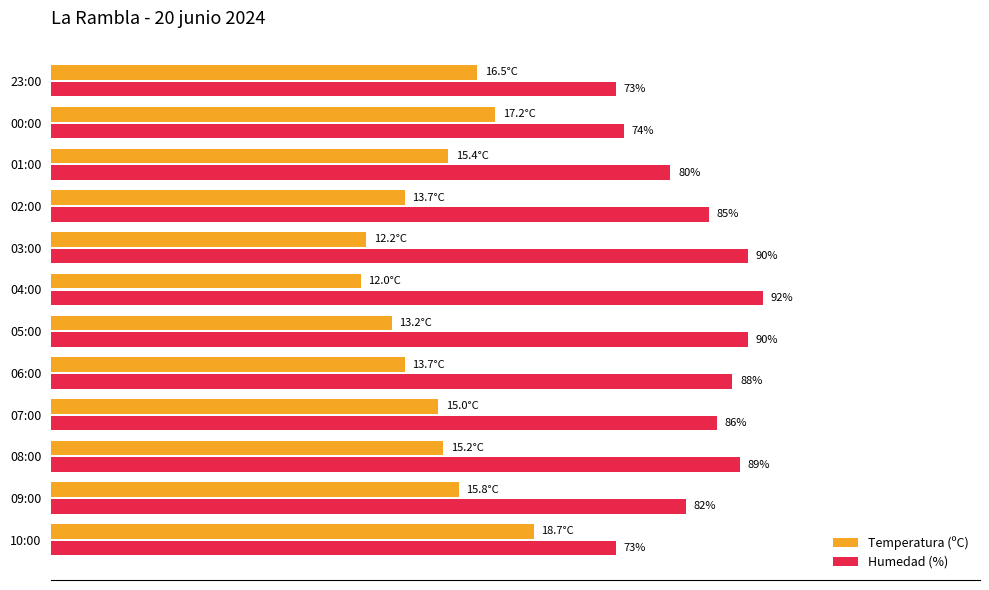

At which label is Humedad (%) closest to 82?

09:00